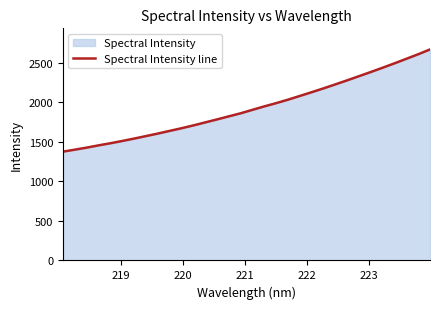

What is the smallest value displayed?

1376.4